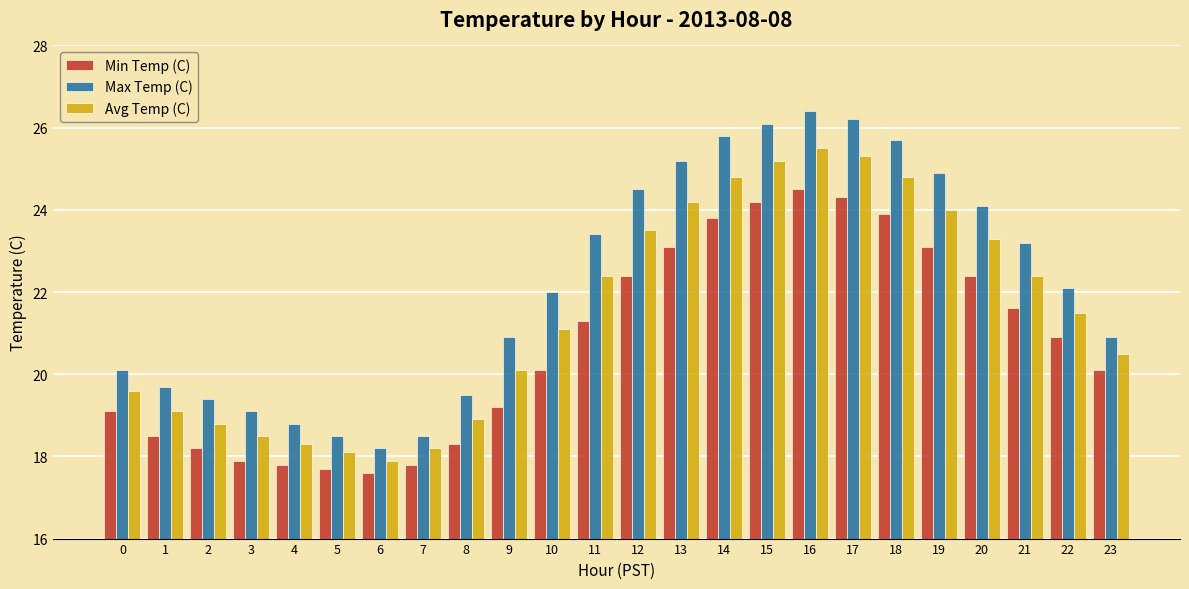

Between 7 and 21, which series saw the biggest shift?

Max Temp (C)